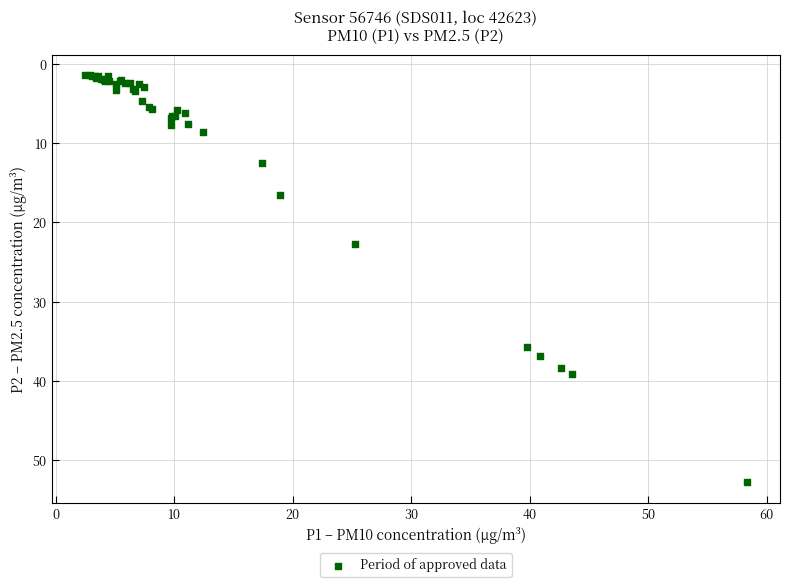

What Y value in the scatter plot is closest to 27?

22.7